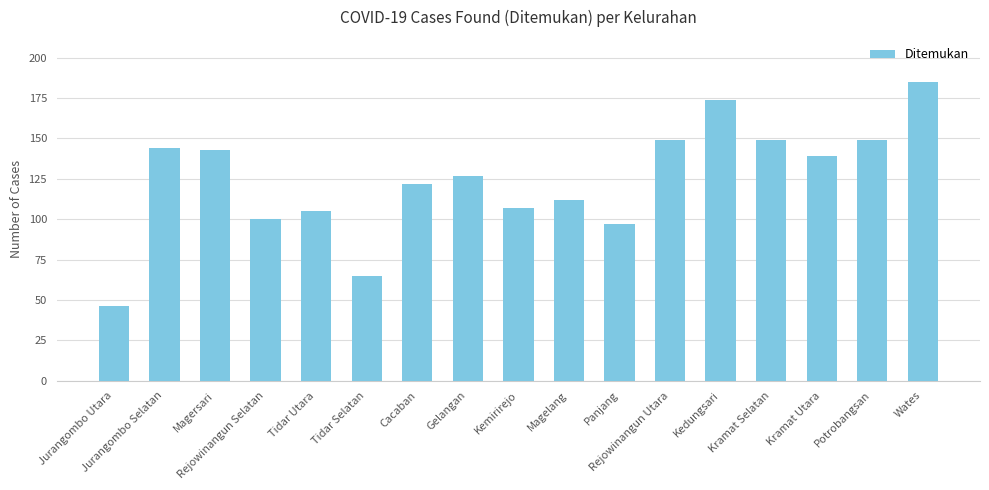

At which label does the data first exceed 127?

Jurangombo Selatan